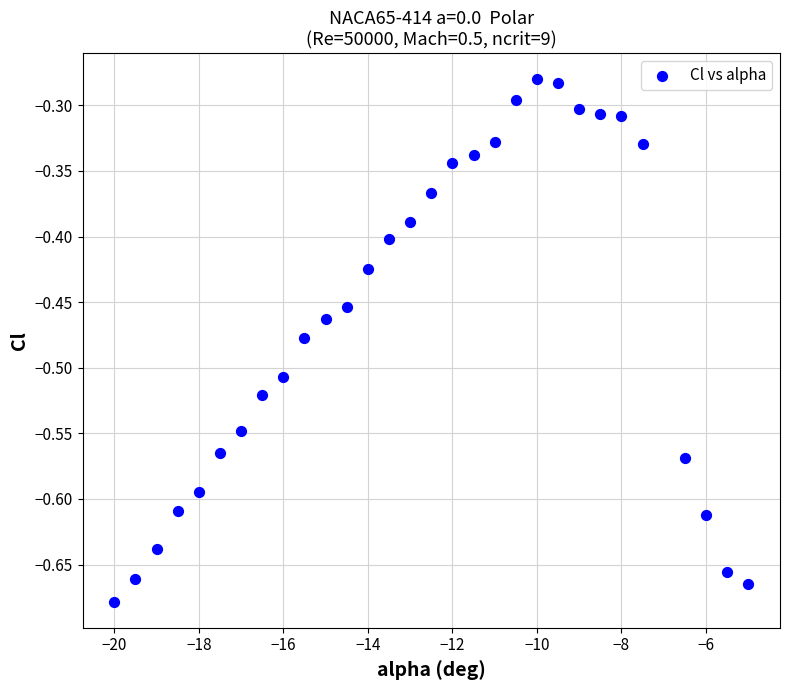

What is the range of X values (max minus min)?

15.0